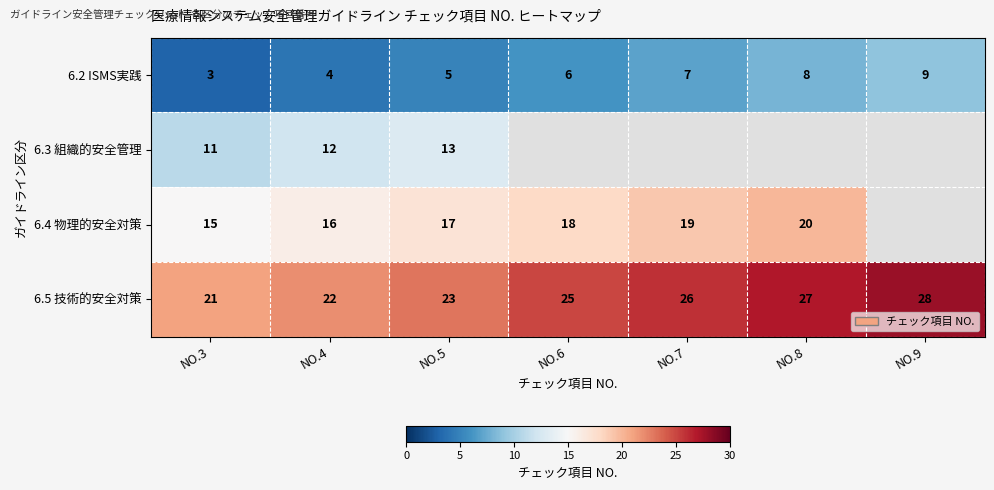

List the labels in order of 6.5 技術的安全対策 value, largest first.

NO.9, NO.8, NO.7, NO.6, NO.5, NO.4, NO.3